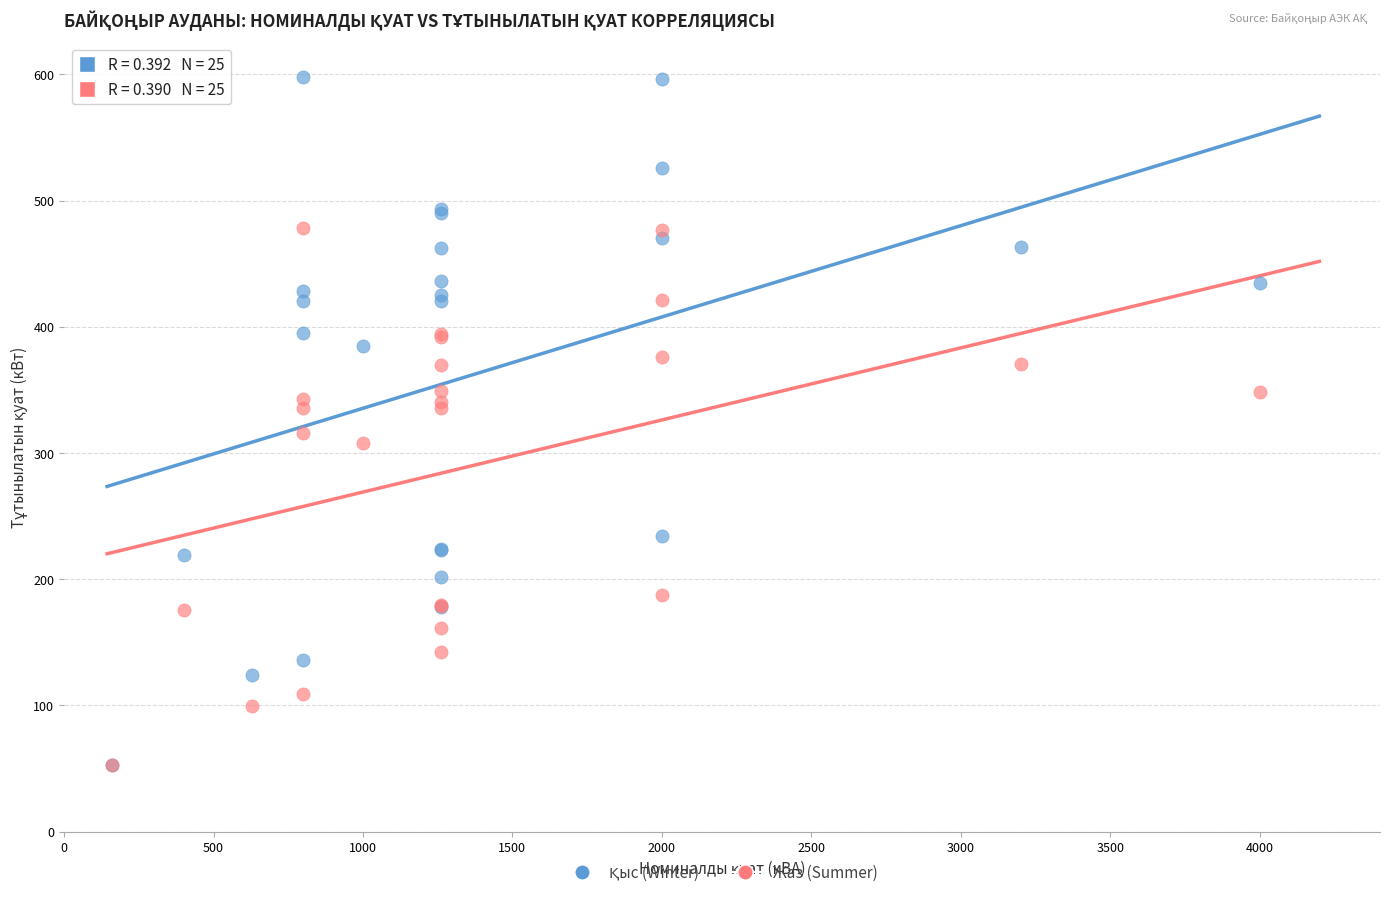

In the Жаз (Summer) series, what Y value is closest to 265?

308.0